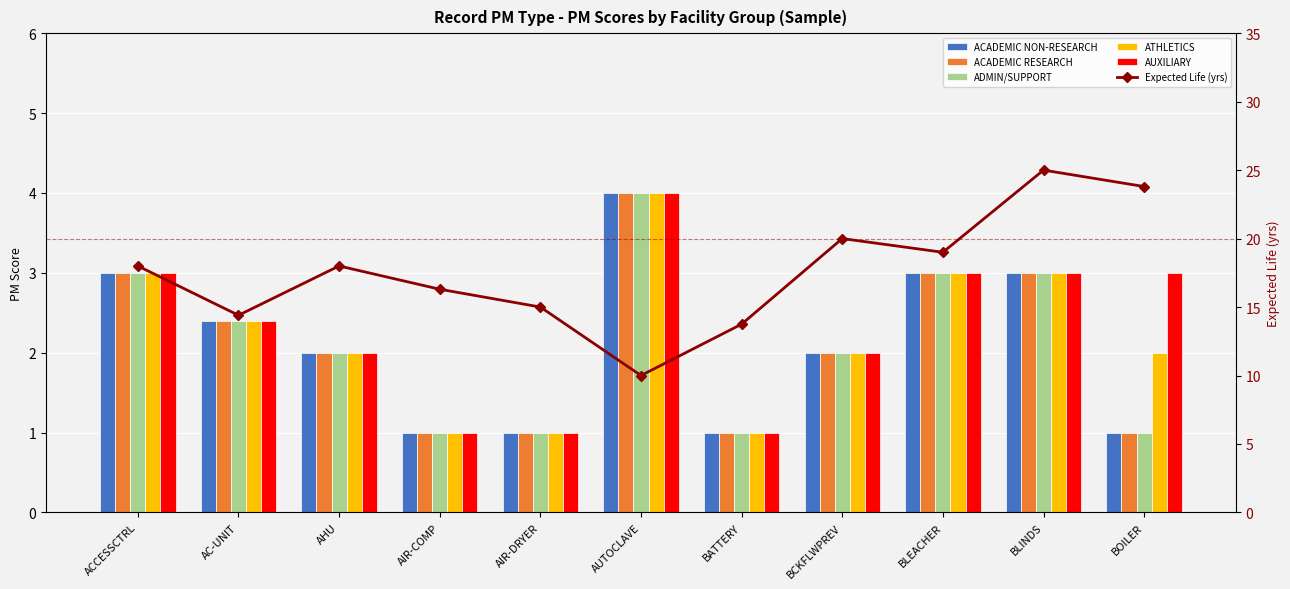

Reading left to right, what are all the values shown in this chart?

ACADEMIC NON-RESEARCH: 3.0	2.4	2.0	1.0	1.0	4.0	1.0	2.0	3.0	3.0	1.0
ACADEMIC RESEARCH: 3.0	2.4	2.0	1.0	1.0	4.0	1.0	2.0	3.0	3.0	1.0
ADMIN/SUPPORT: 3.0	2.4	2.0	1.0	1.0	4.0	1.0	2.0	3.0	3.0	1.0
ATHLETICS: 3.0	2.4	2.0	1.0	1.0	4.0	1.0	2.0	3.0	3.0	2.0
AUXILIARY: 3.0	2.4	2.0	1.0	1.0	4.0	1.0	2.0	3.0	3.0	3.0
Expected Life (yrs): 18.0	14.4	18.0	16.3	15.0	10.0	13.8	20.0	19.0	25.0	23.8